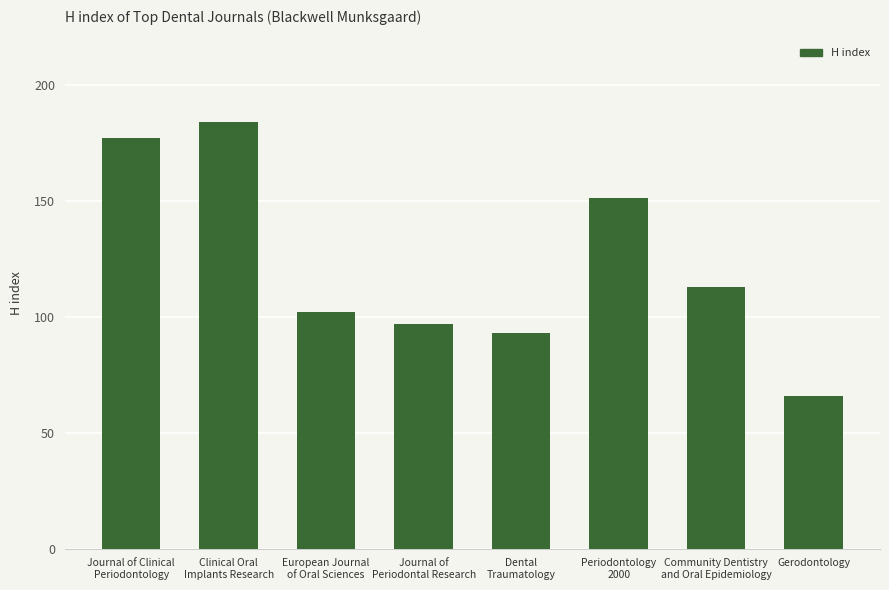

Reading left to right, what are all the values shown in this chart?

Journal of Clinical
Periodontology=177	Clinical Oral
Implants Research=184	European Journal
of Oral Sciences=102	Journal of
Periodontal Research=97	Dental
Traumatology=93	Periodontology
2000=151	Community Dentistry
and Oral Epidemiology=113	Gerodontology=66